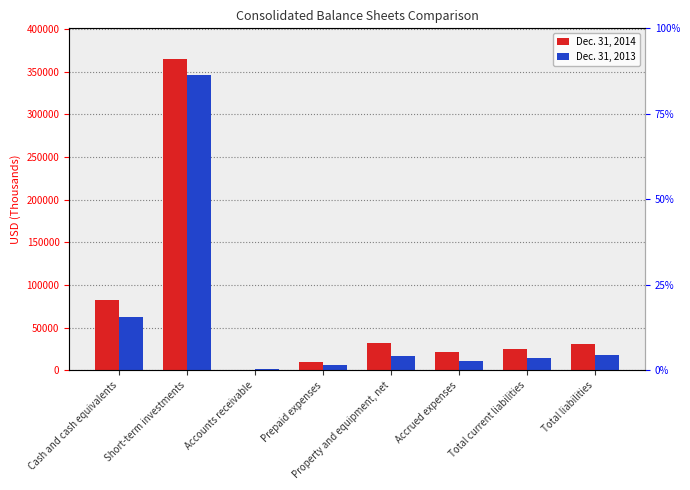

What is the label of the 2nd bar from the left?

Short-term investments